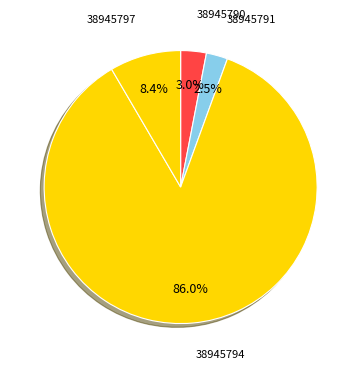

Does 38945794 account for over 50% of the chart?

Yes